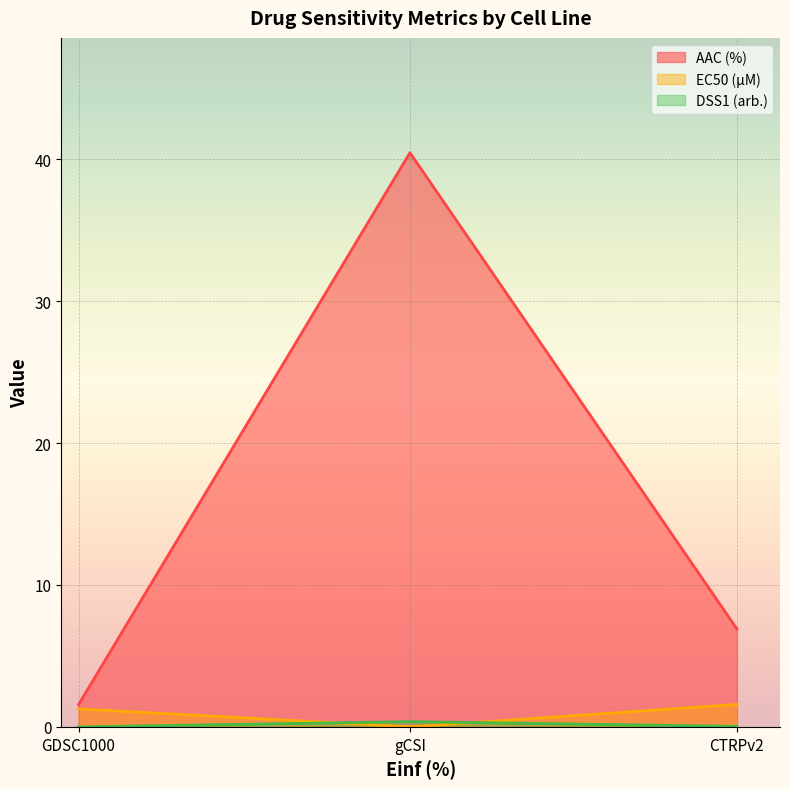

At which category does the chart reach its peak across all series?

gCSI